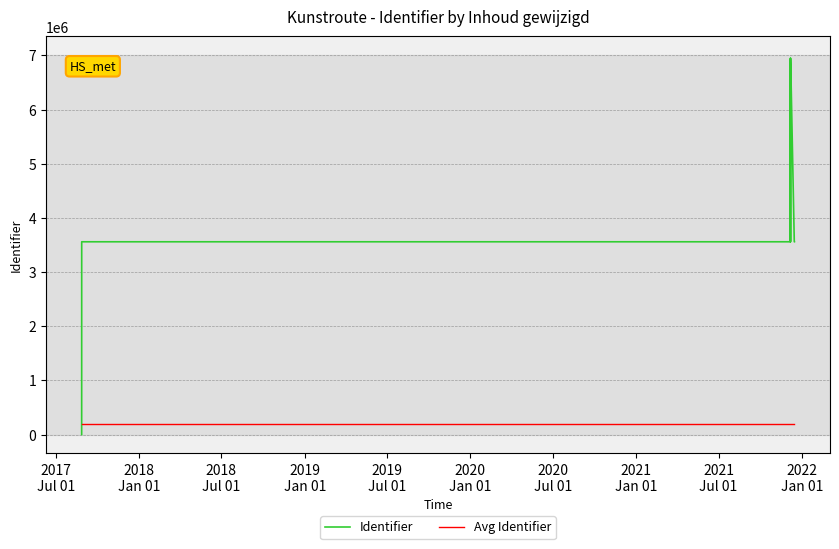

Which series has the largest total across all categories?

Identifier